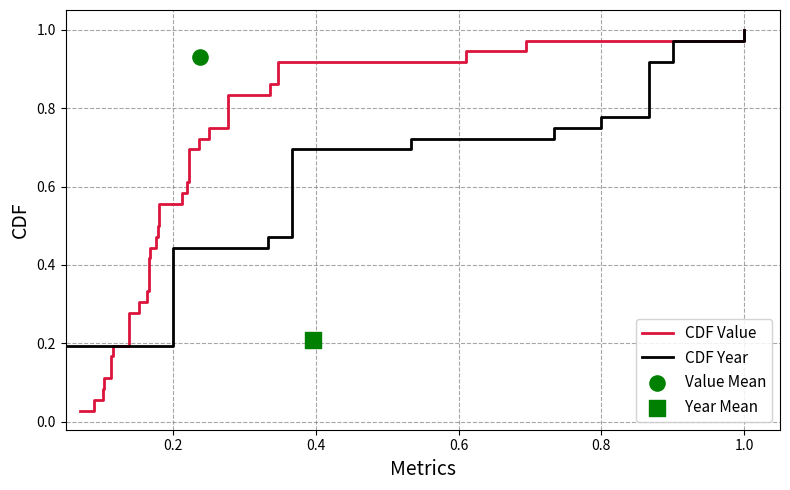

At how many categories does at least one series exceed 0?

36